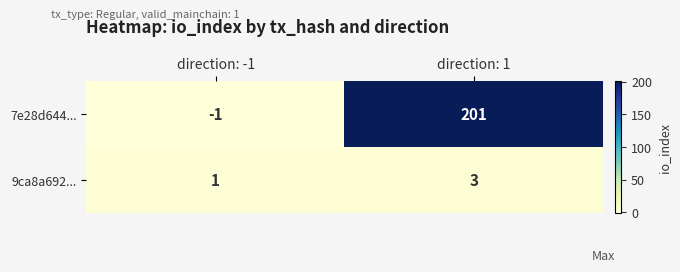

At which label does 7e28d644... reach its peak?

direction: 1